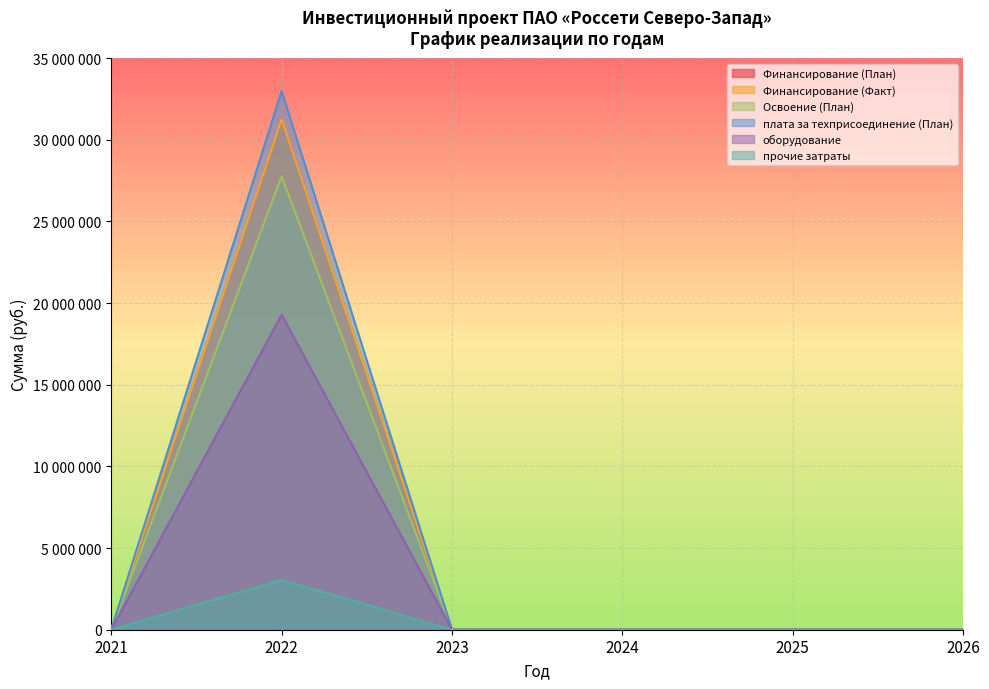

At how many categories does at least one series exceed 26285011?

1